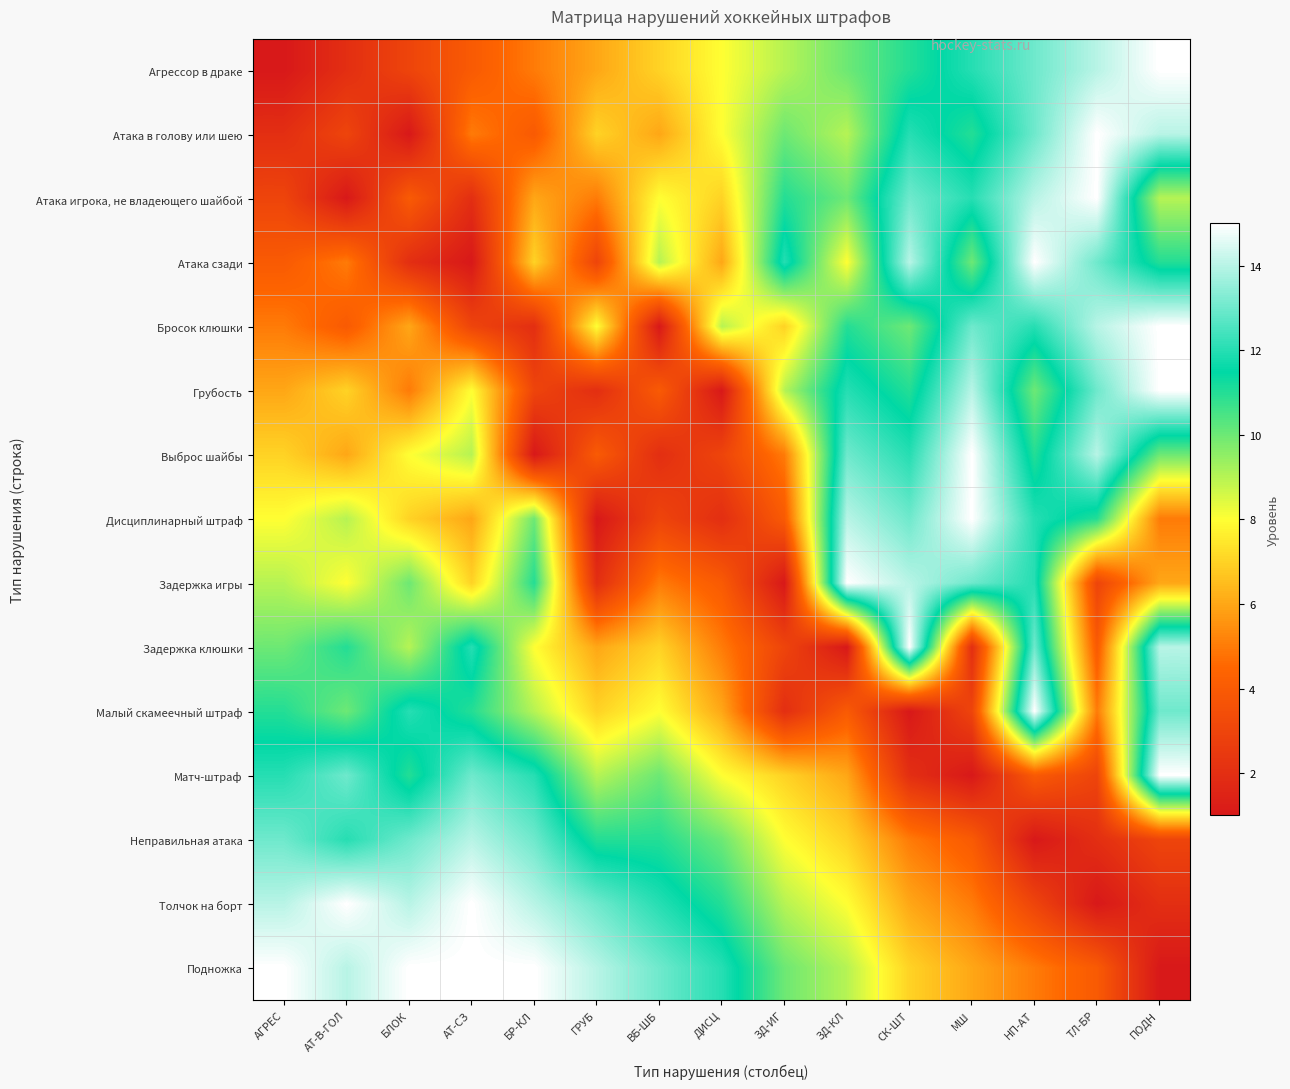

Which series has the largest total across all categories?

Подножка